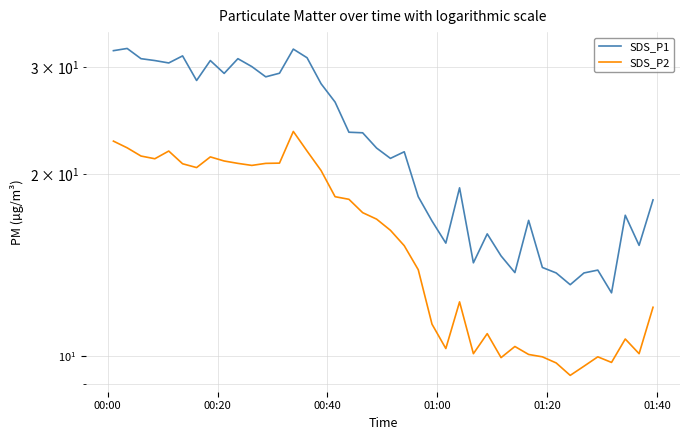

Which series has the largest range (max minus min)?

SDS_P1